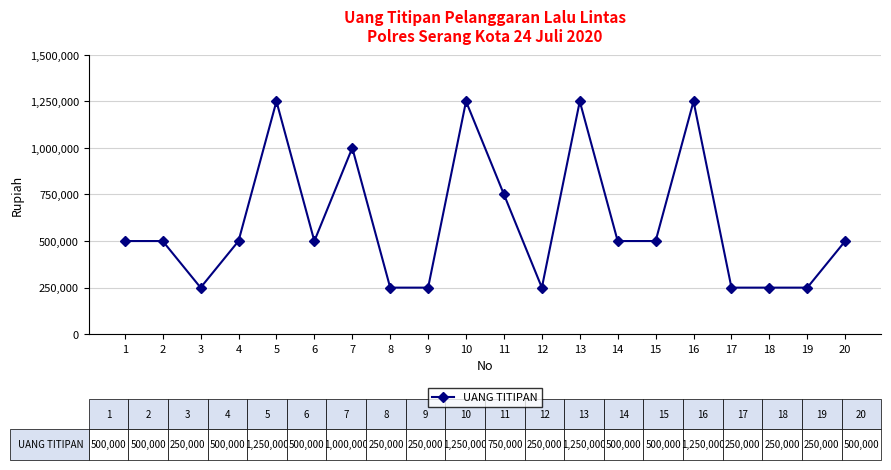

Does the chart have visible grid lines?

Yes